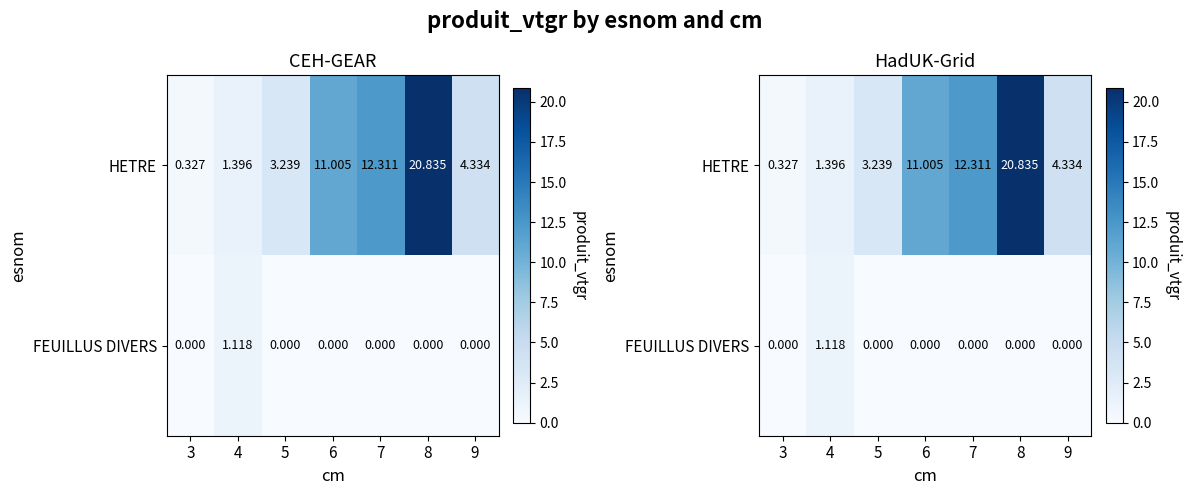

At which category is the sum across all series the highest?

8